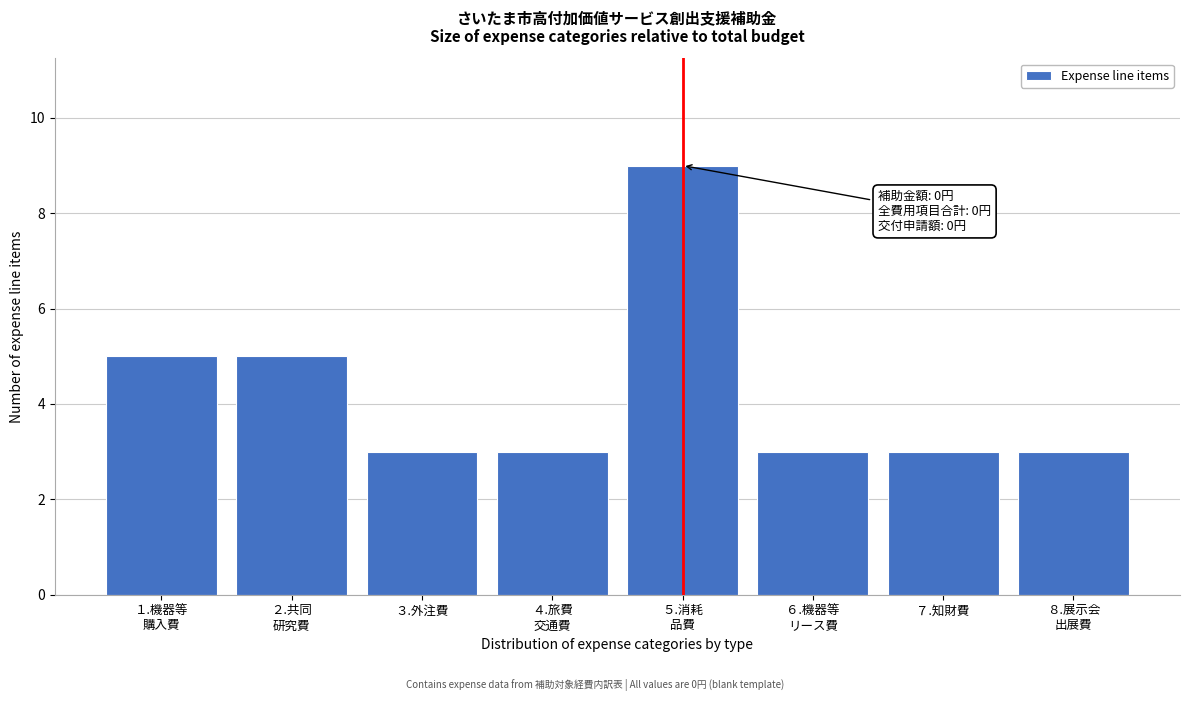

Reading left to right, transcribe all the data shown in this chart.

5	5	3	3	9	3	3	3